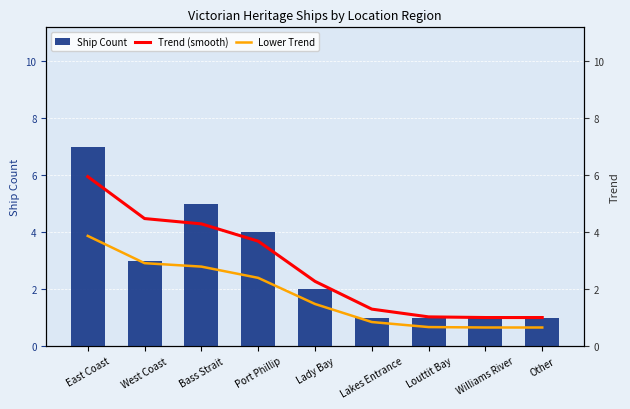

What is the difference between the second highest and minimum values in the Ship Count series?

4